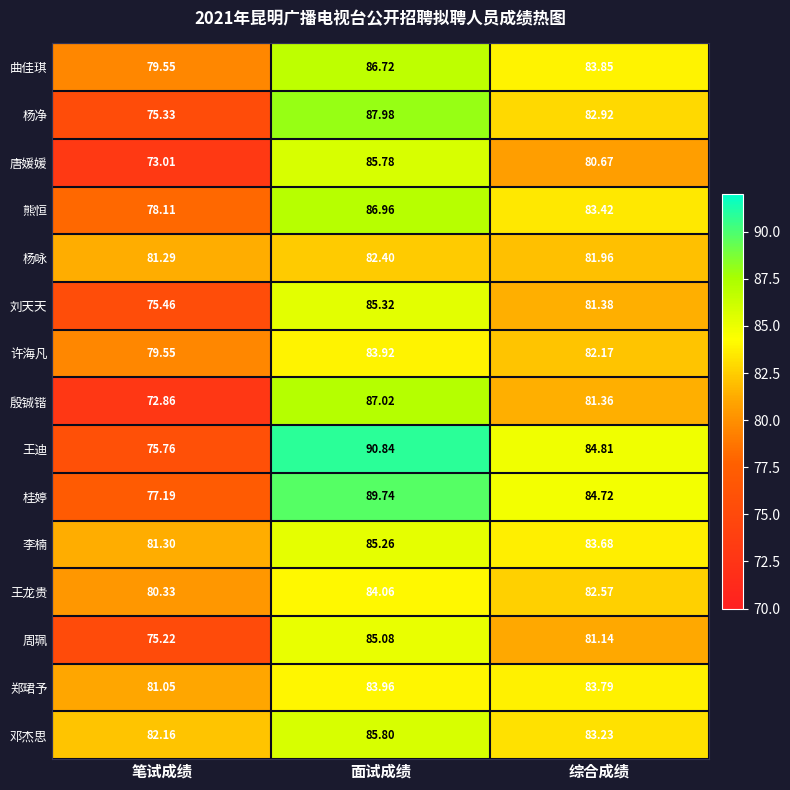

Is the value of 杨净 at 综合成绩 greater than the value of 唐媛媛 at 综合成绩?

Yes